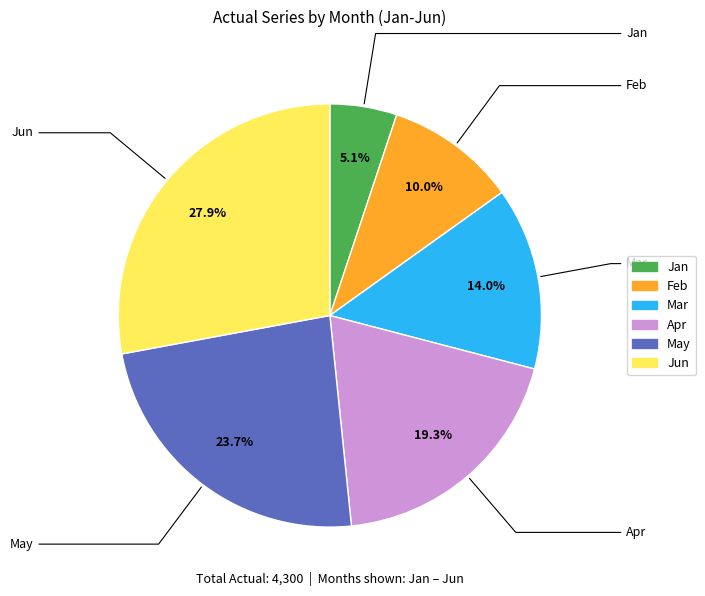

How many segments does this pie chart have?

6